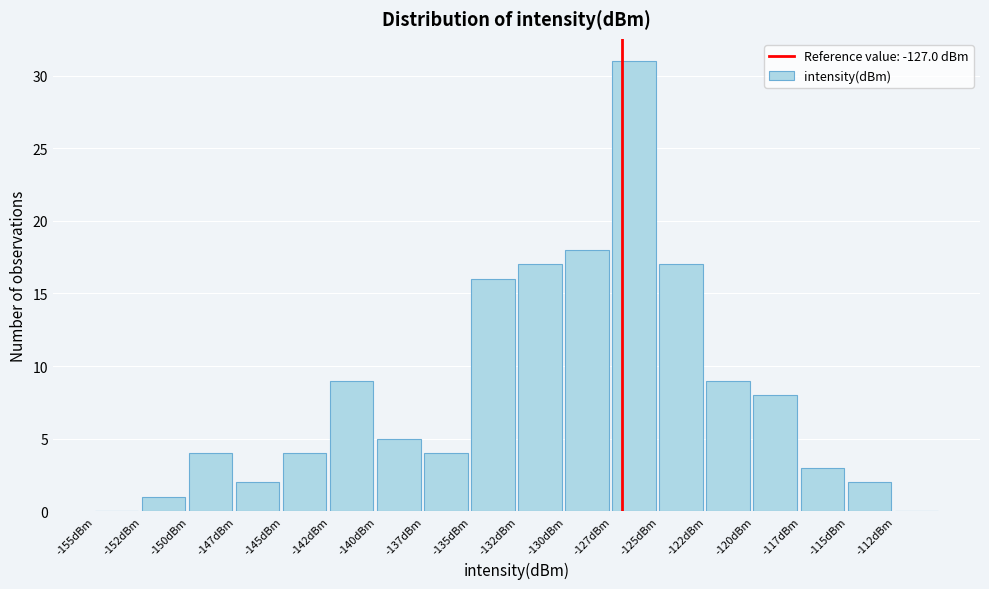

Reading left to right, extract all data points from this chart.

-155dBm=0	-152dBm=1	-150dBm=4	-147dBm=2	-145dBm=4	-142dBm=9	-140dBm=5	-137dBm=4	-135dBm=16	-132dBm=17	-130dBm=18	-127dBm=31	-125dBm=17	-122dBm=9	-120dBm=8	-117dBm=3	-115dBm=2	-112dBm=0